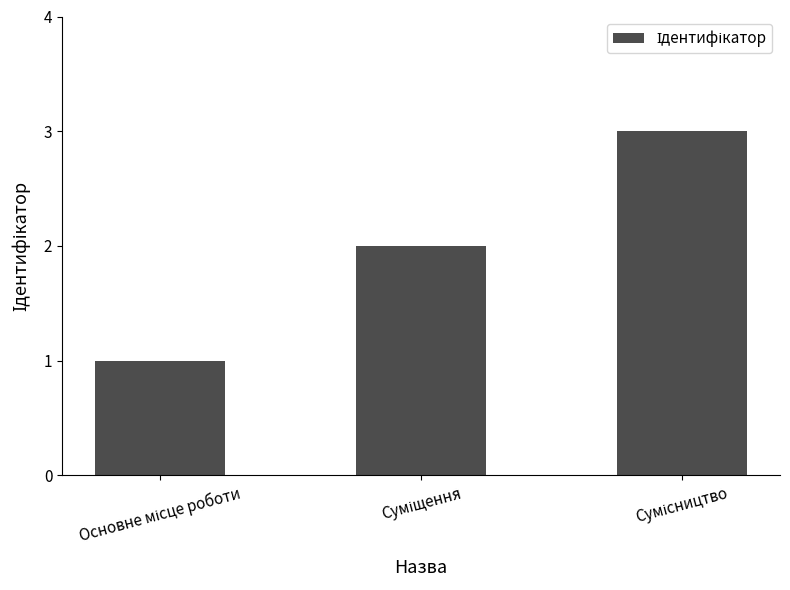

What is the greatest value displayed?

3